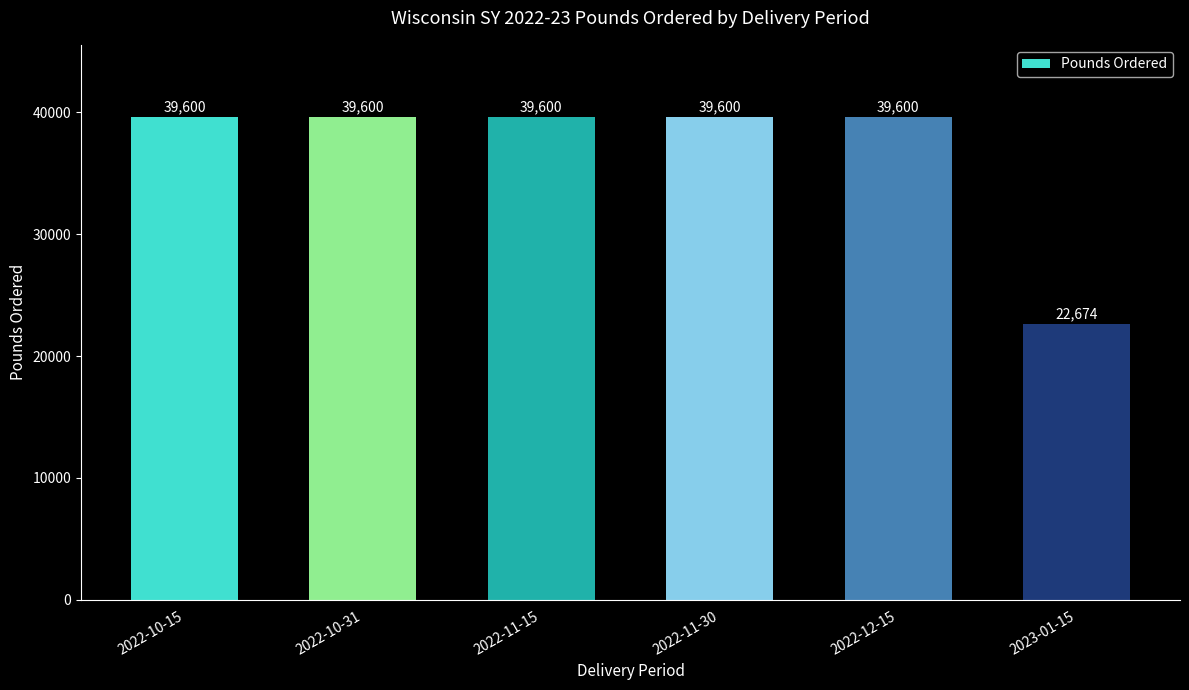

Between 2022-12-15 and 2023-01-15, which is larger?

2022-12-15